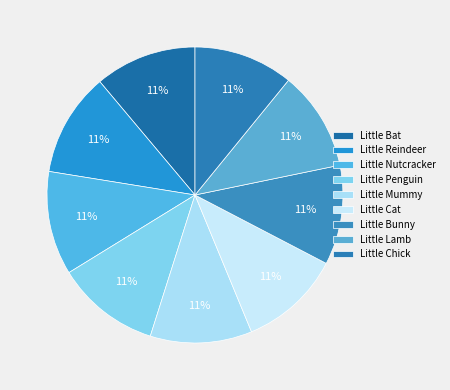

To the nearest percent, what percentage of the pie is Little Chick?

11%